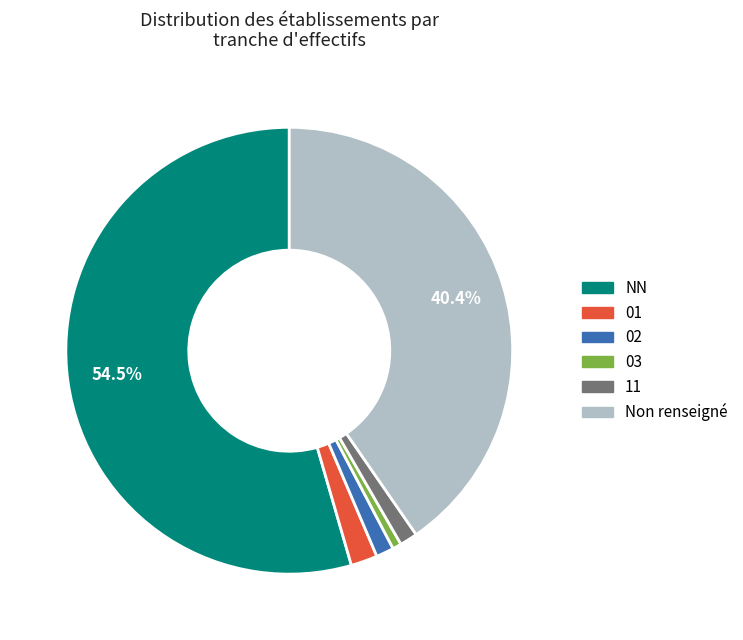

What percentage is the 11 slice, to the nearest percent?

1%